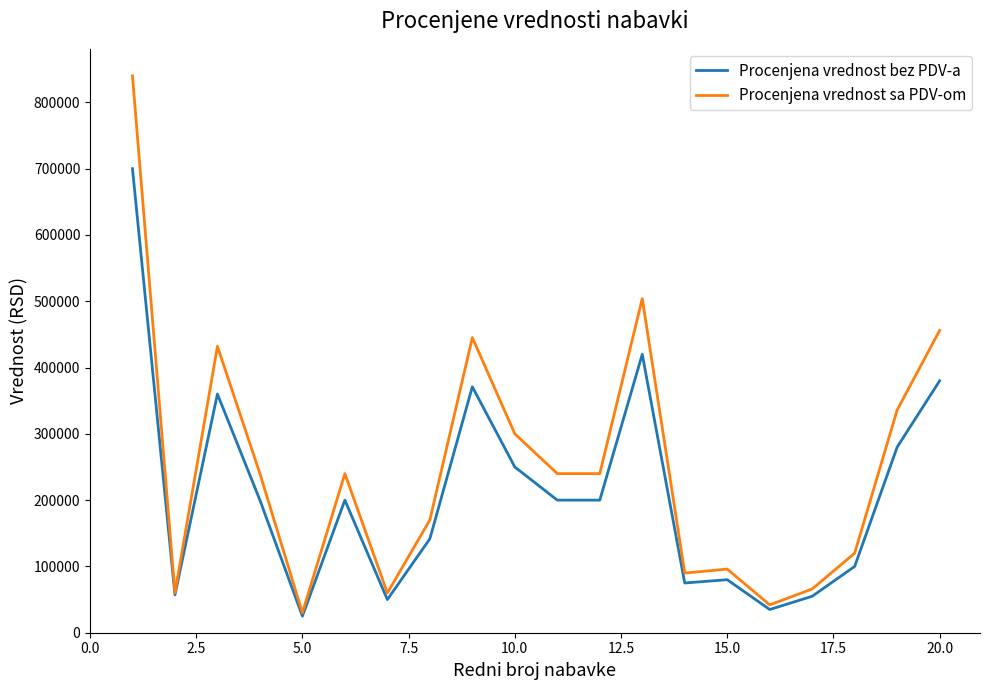

What is the minimum value for Procenjena vrednost bez PDV-a?

25000.0